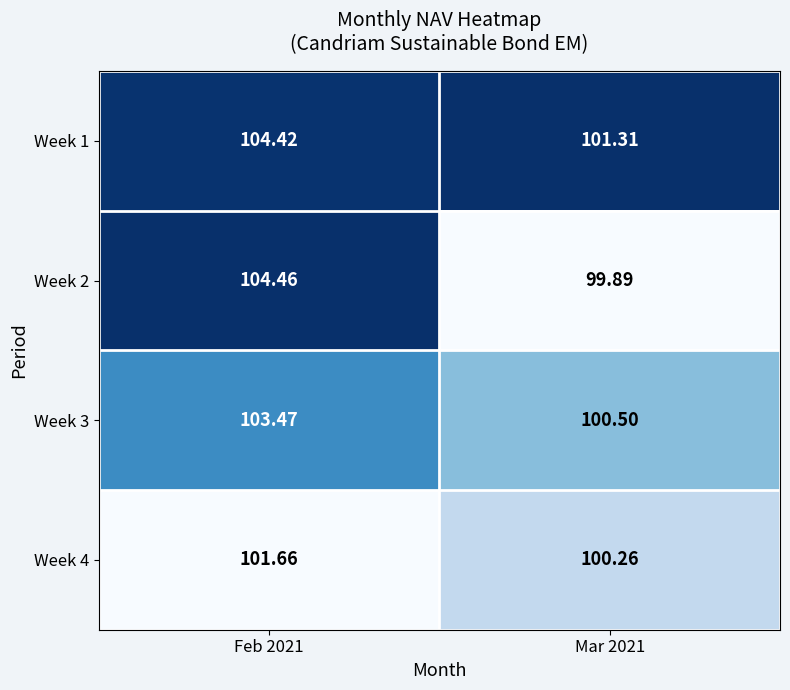

Is the value of Week 4 at Feb 2021 greater than the value of Week 3 at Mar 2021?

Yes